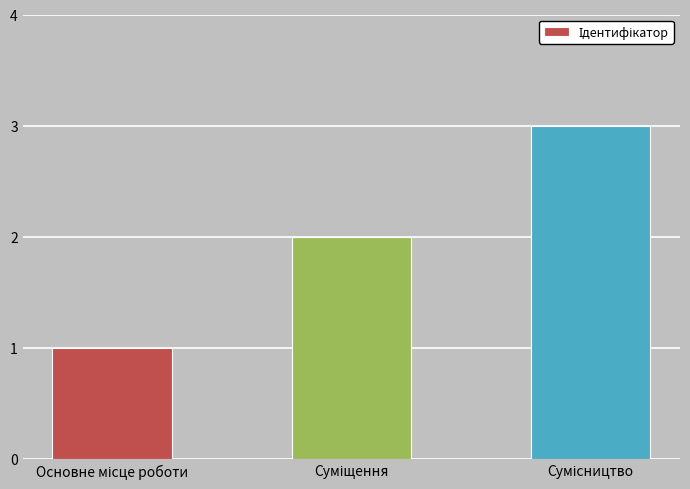

How many data points are less than 2?

1